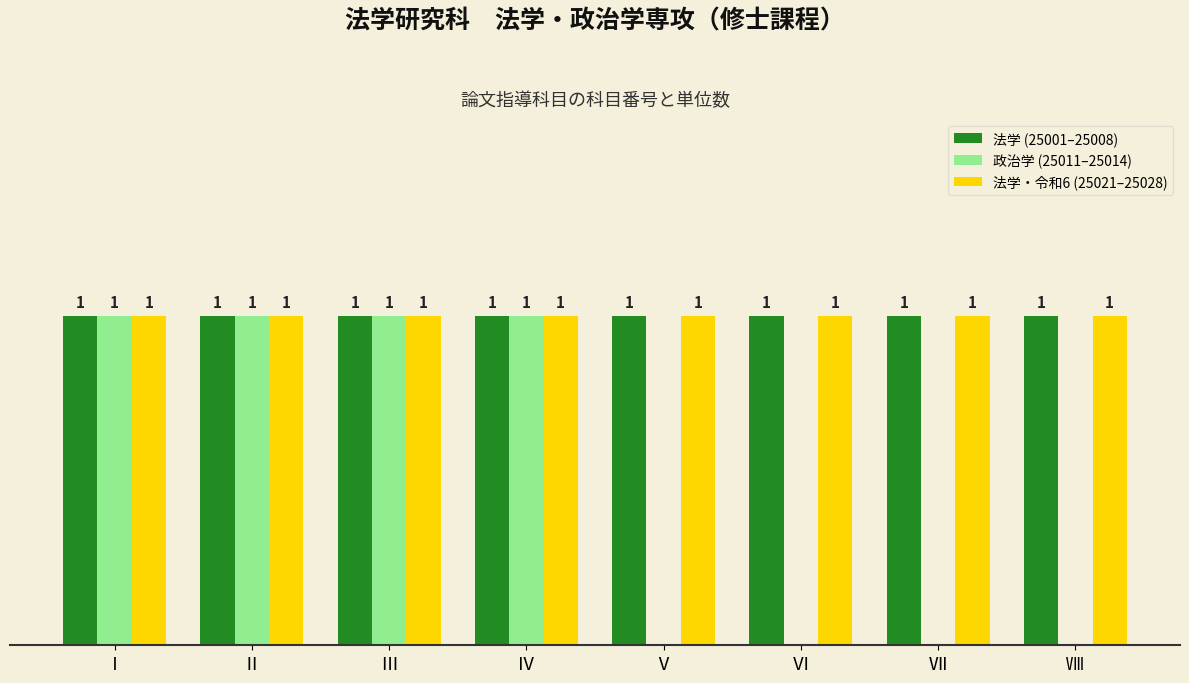

Reading left to right, what are all the values shown in this chart?

法学 (25001–25008): 1	1	1	1	1	1	1	1
政治学 (25011–25014): 1	1	1	1	0	0	0	0
法学・令和6 (25021–25028): 1	1	1	1	1	1	1	1